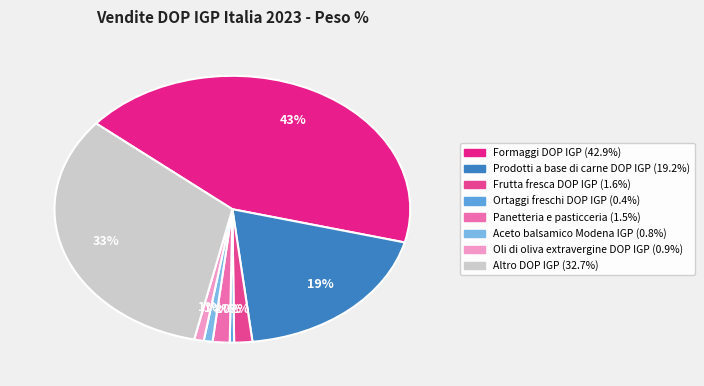

How many slices are in this pie chart?

8